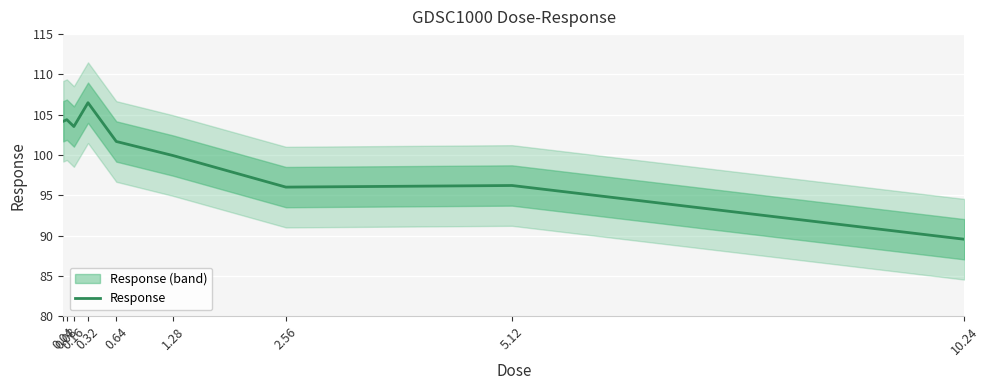

How many interior local valleys (lower than both neighbors) does the data have?

2